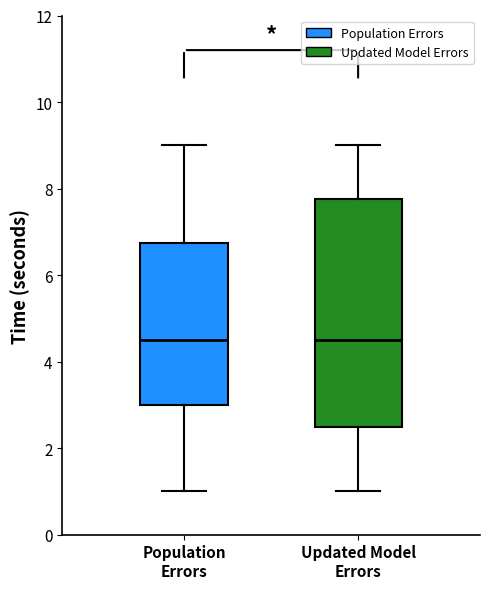

Where is the lower edge of the box for Population Errors on the y-axis? The values are not printed on the chart, so give them approximately, as read against the axis.

3.0